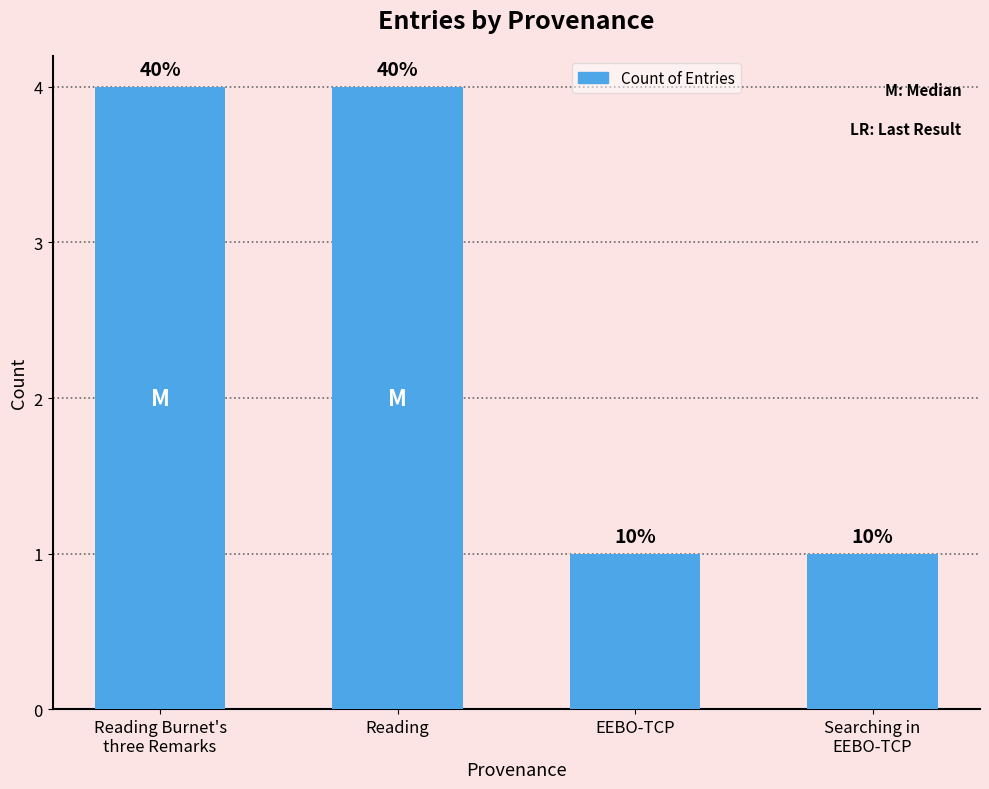

Does the chart contain any negative values?

No